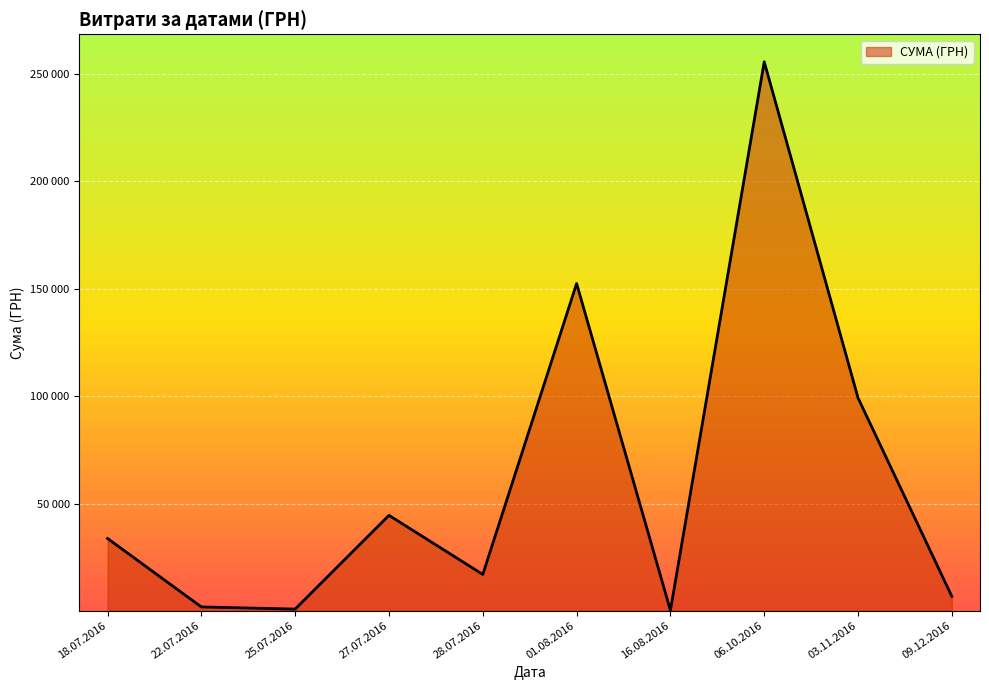

What is the greatest value displayed?

255550.2